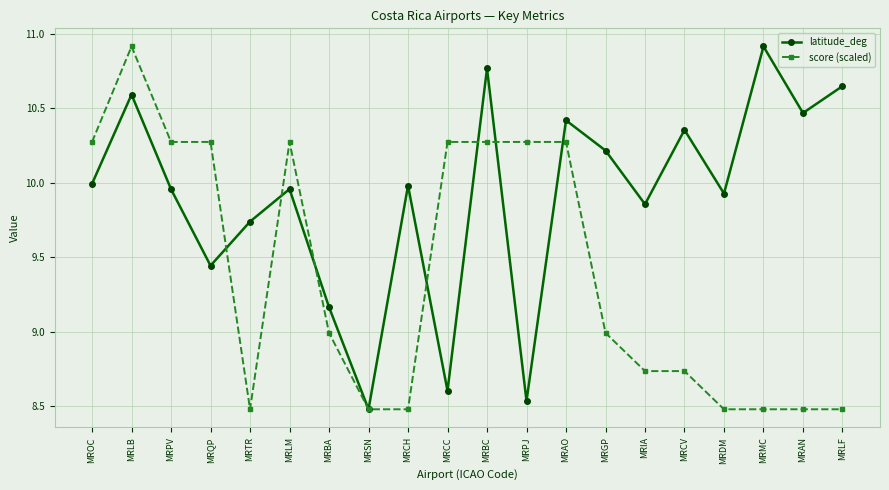

At which category is the sum across all series the highest?

MRLB